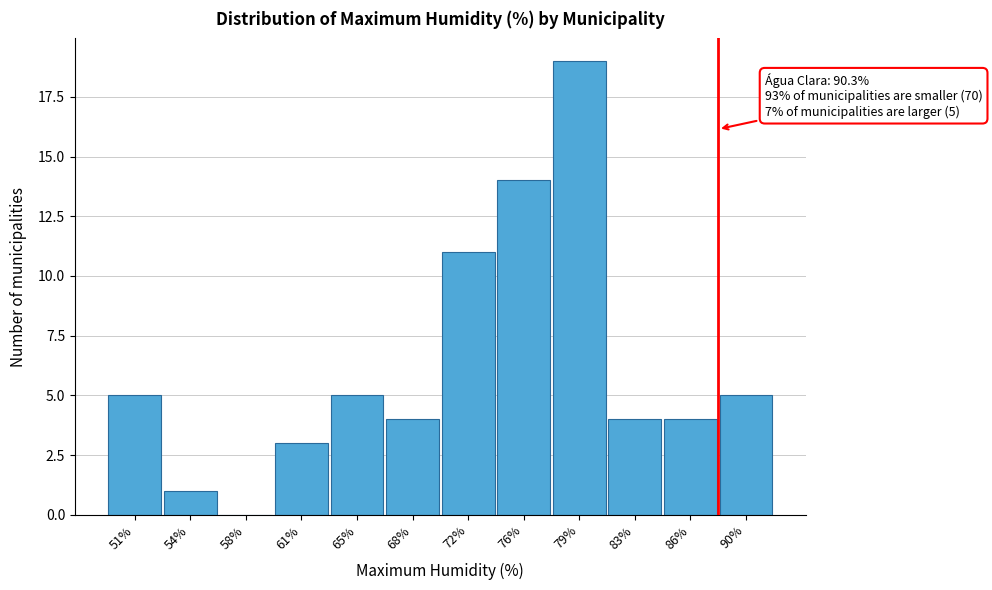

Reading left to right, what are all the values shown in this chart?

51%=5	54%=1	58%=0	61%=3	65%=5	68%=4	72%=11	76%=14	79%=19	83%=4	86%=4	90%=5